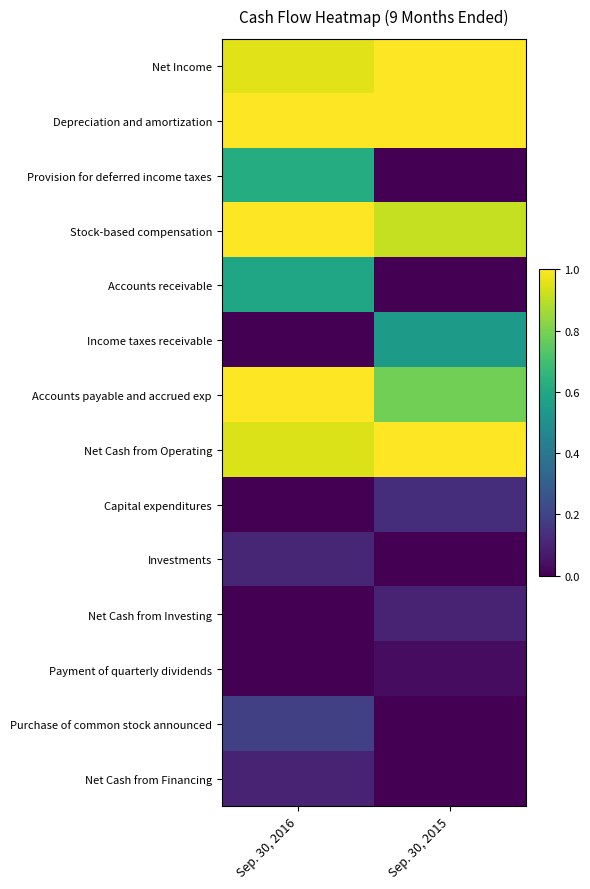

At how many categories does at least one series exceed 0?

2